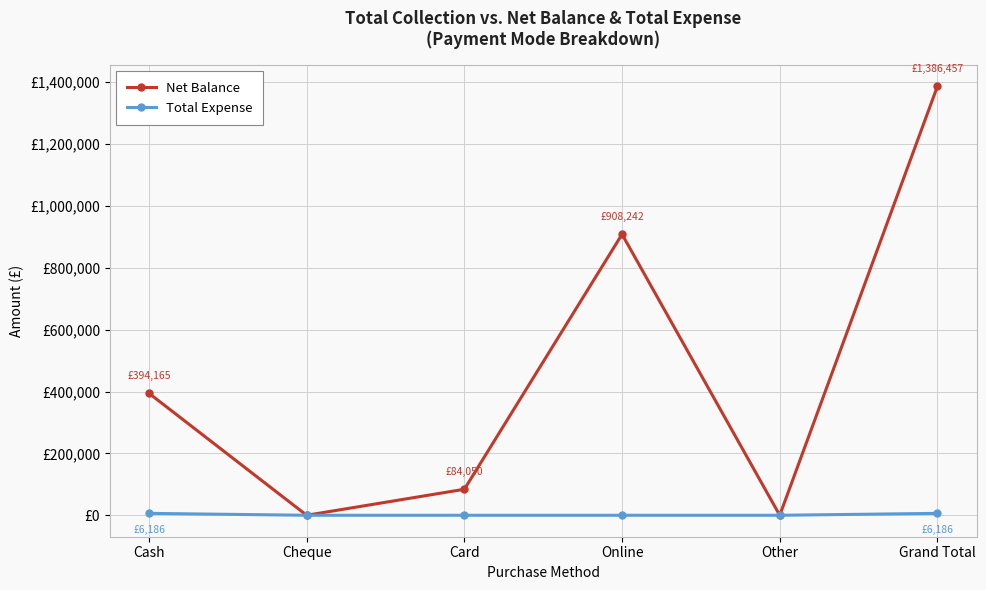

What are all the series names shown in the legend?

Net Balance, Total Expense